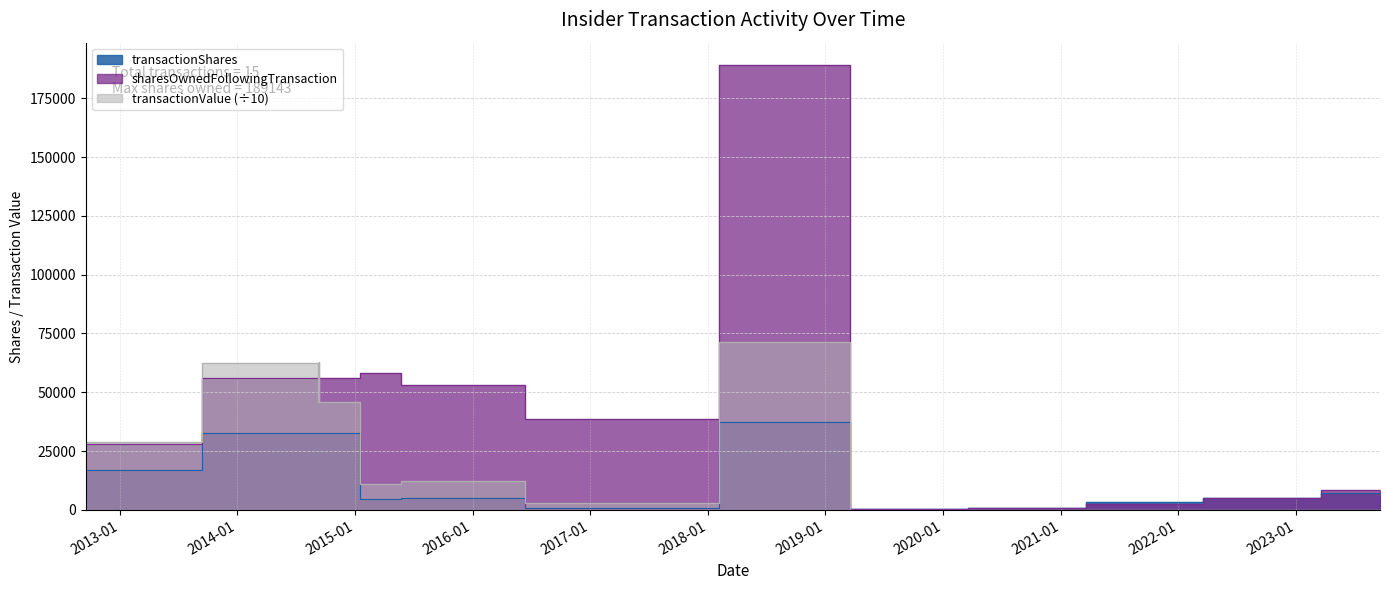

Which series has the largest total across all categories?

sharesOwnedFollowingTransaction